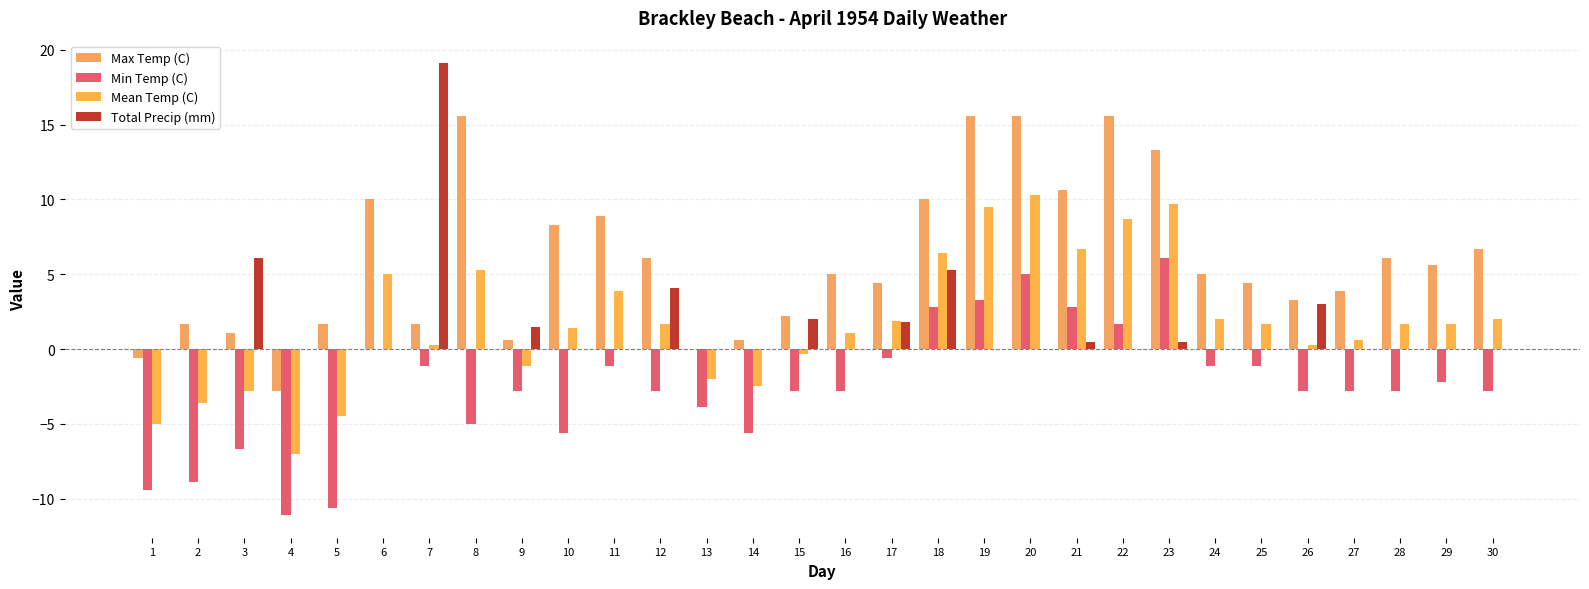

Are the bars horizontal?

No